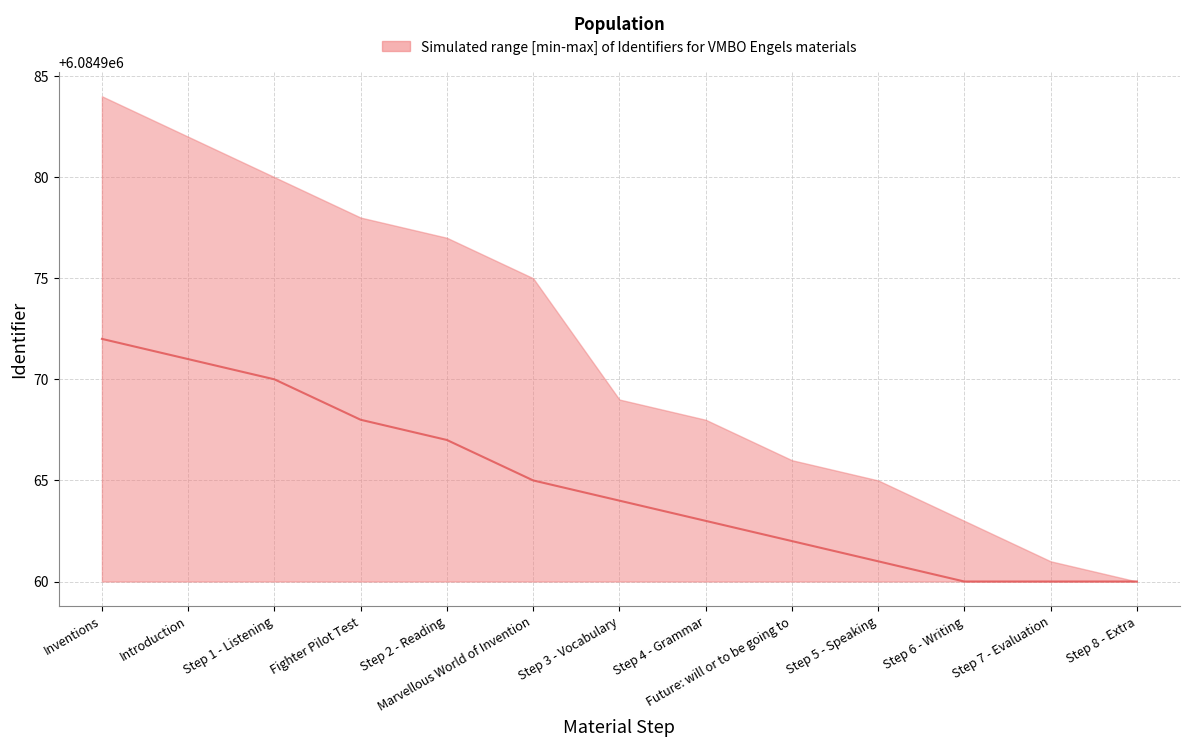

What is the maximum value for median?

6084972